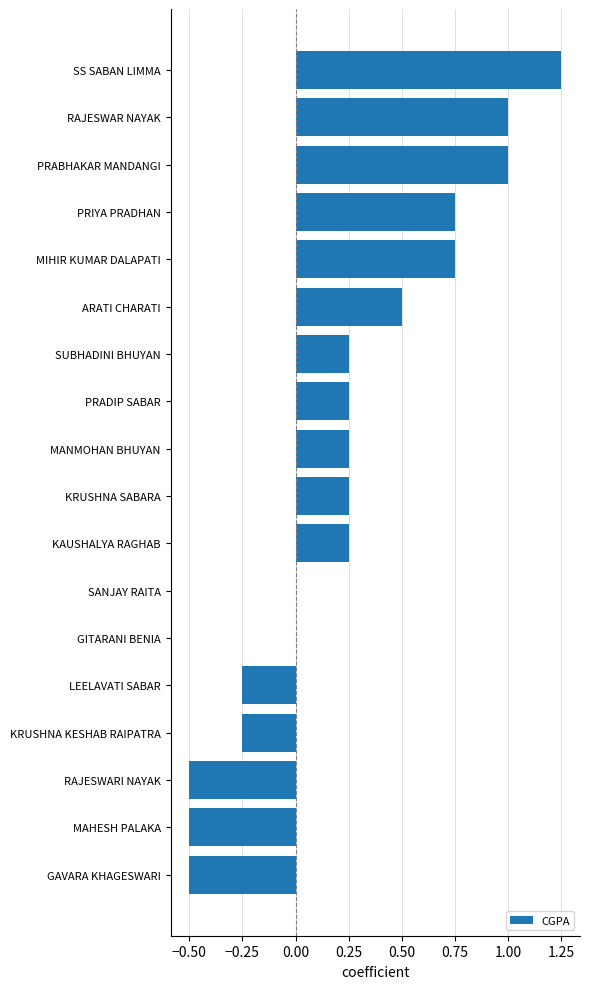

How many data points does each series have?

18